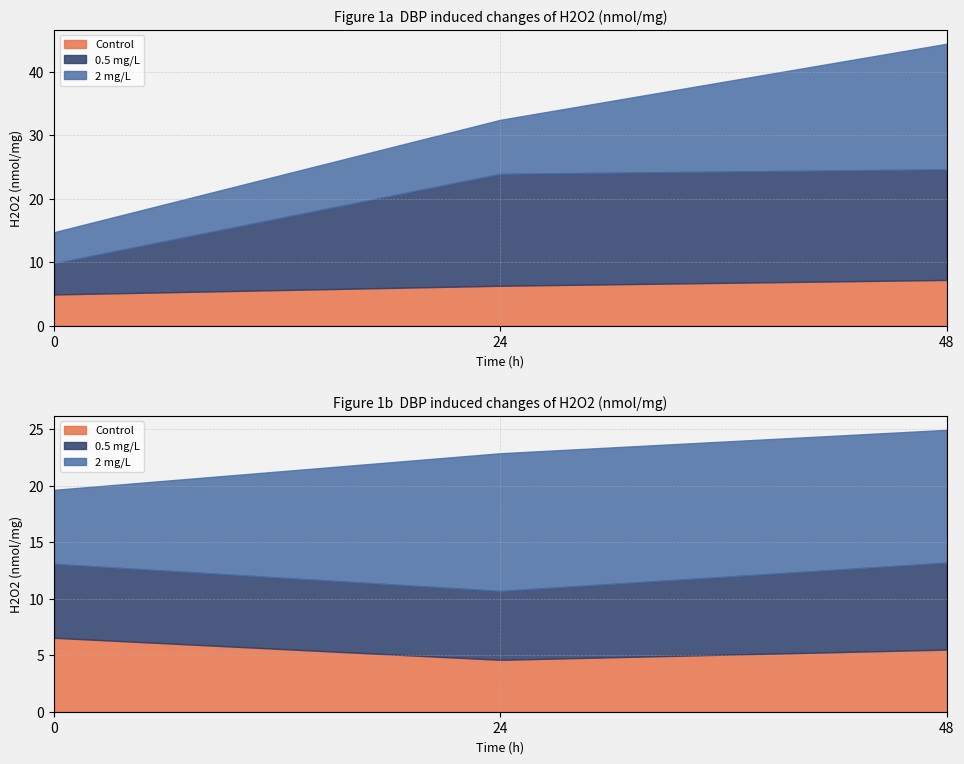

Which series has the widest spread of values?

2 mg/L